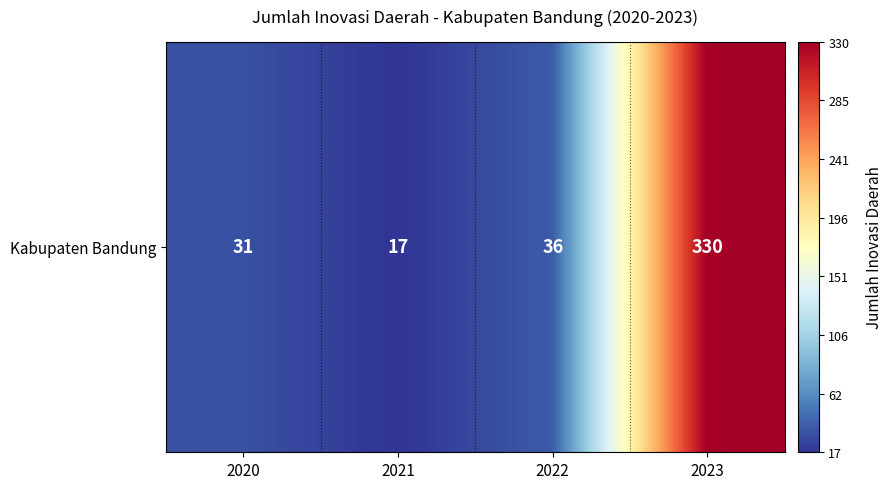

What is the difference between the values at 2020 and 2022?

5